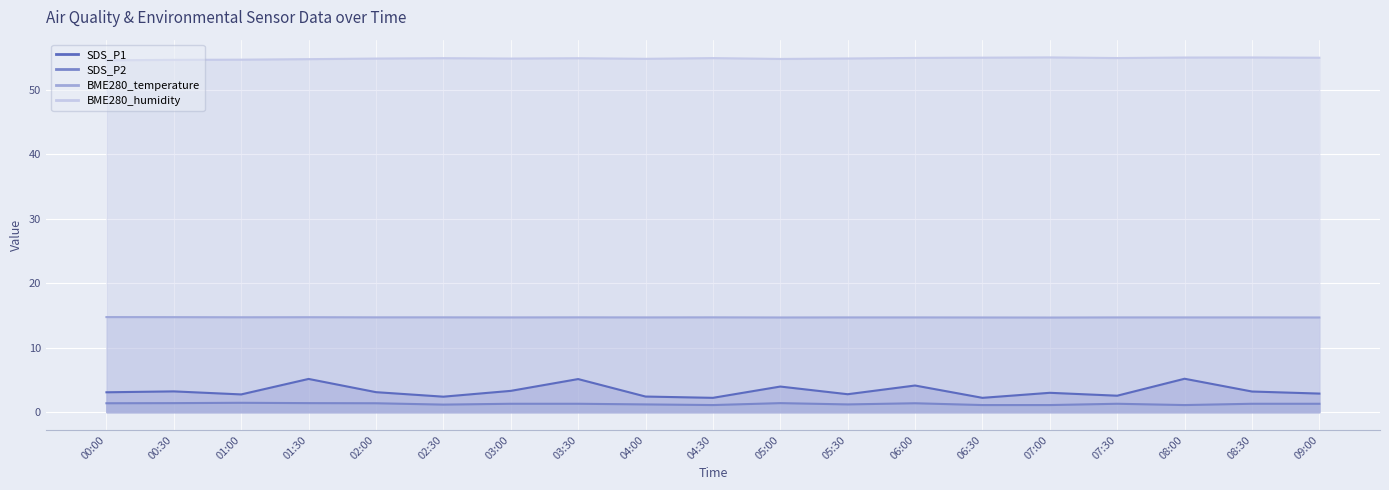

Is it true that BME280_humidity equals 54.9 at 02:30?

True